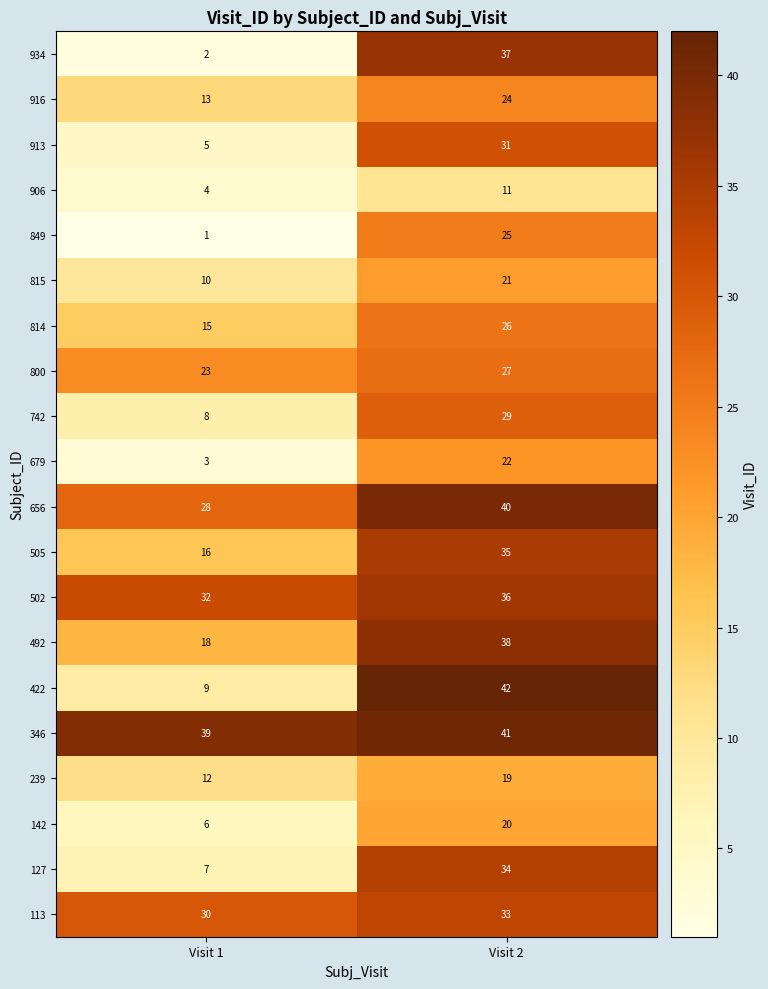

Which series has the widest spread of values?

934